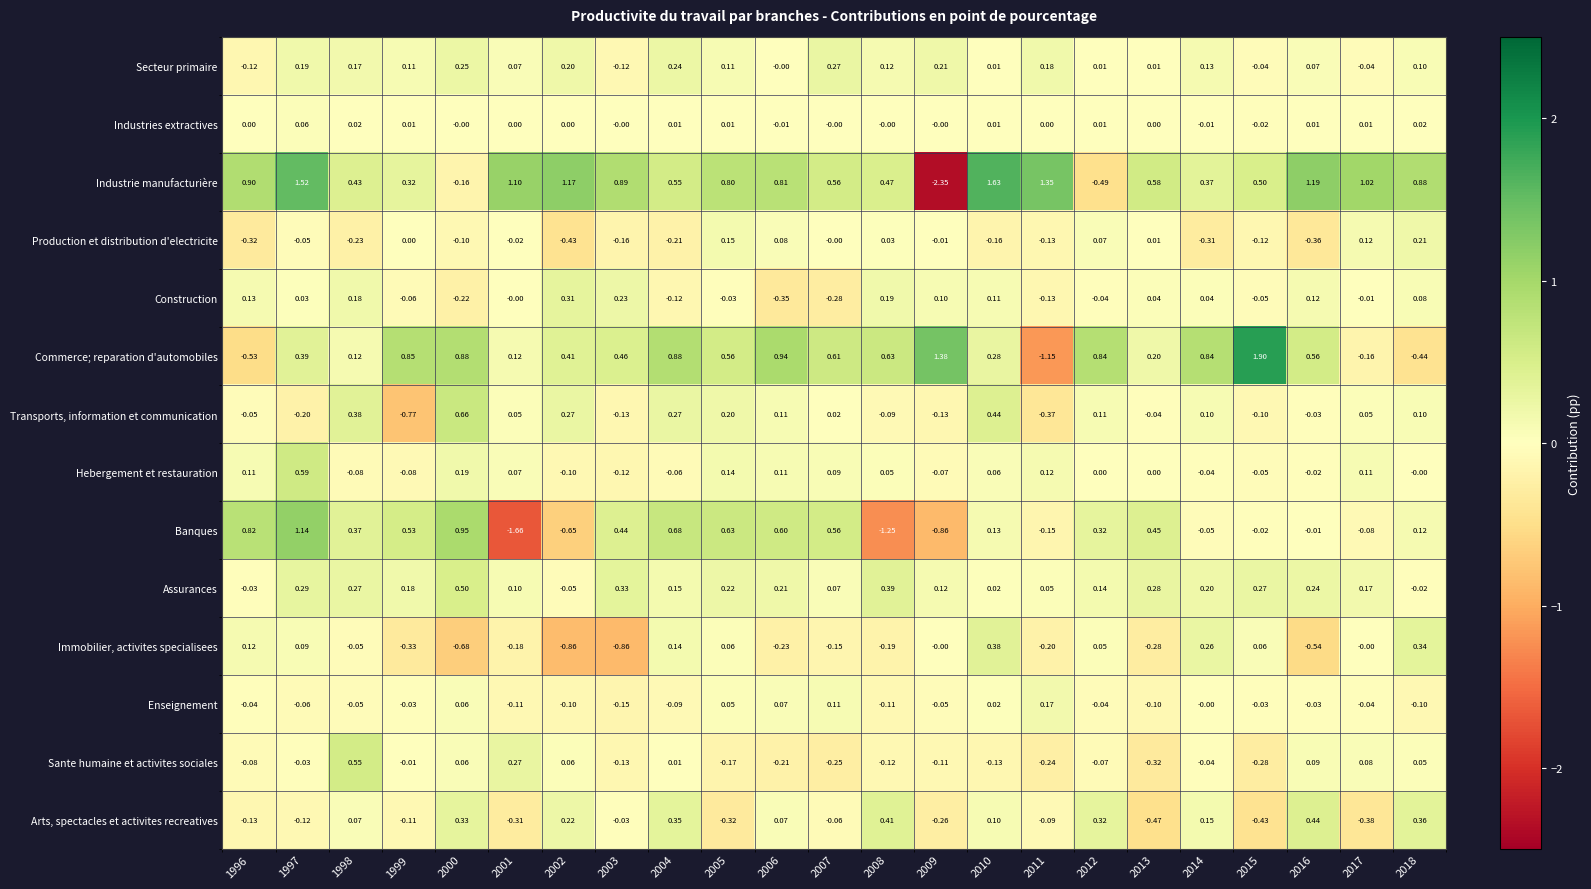

At which category does the chart reach its peak across all series?

2015